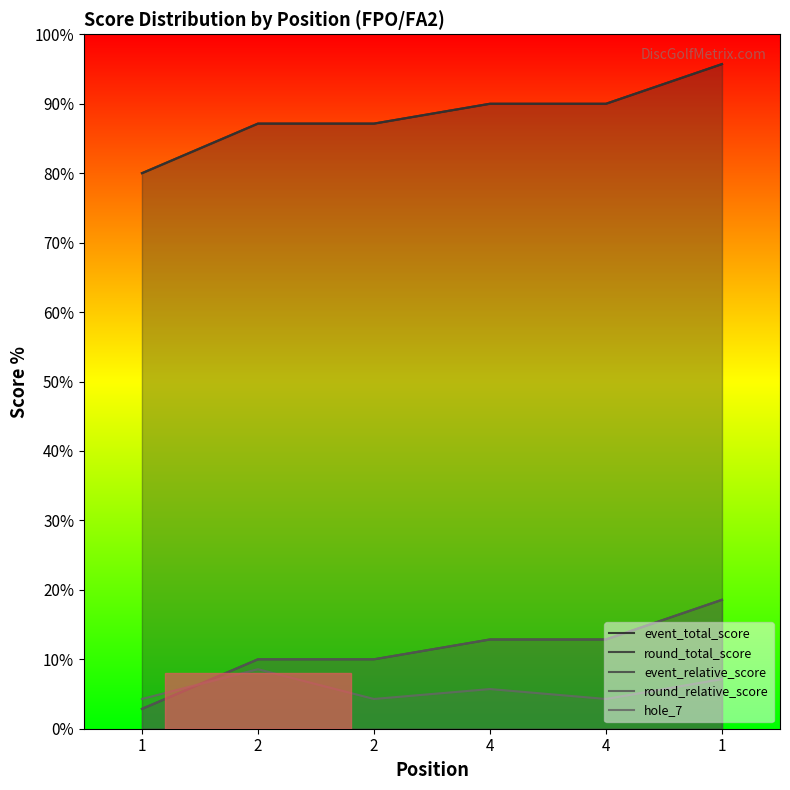

Which label corresponds to the smallest value in the chart?

1